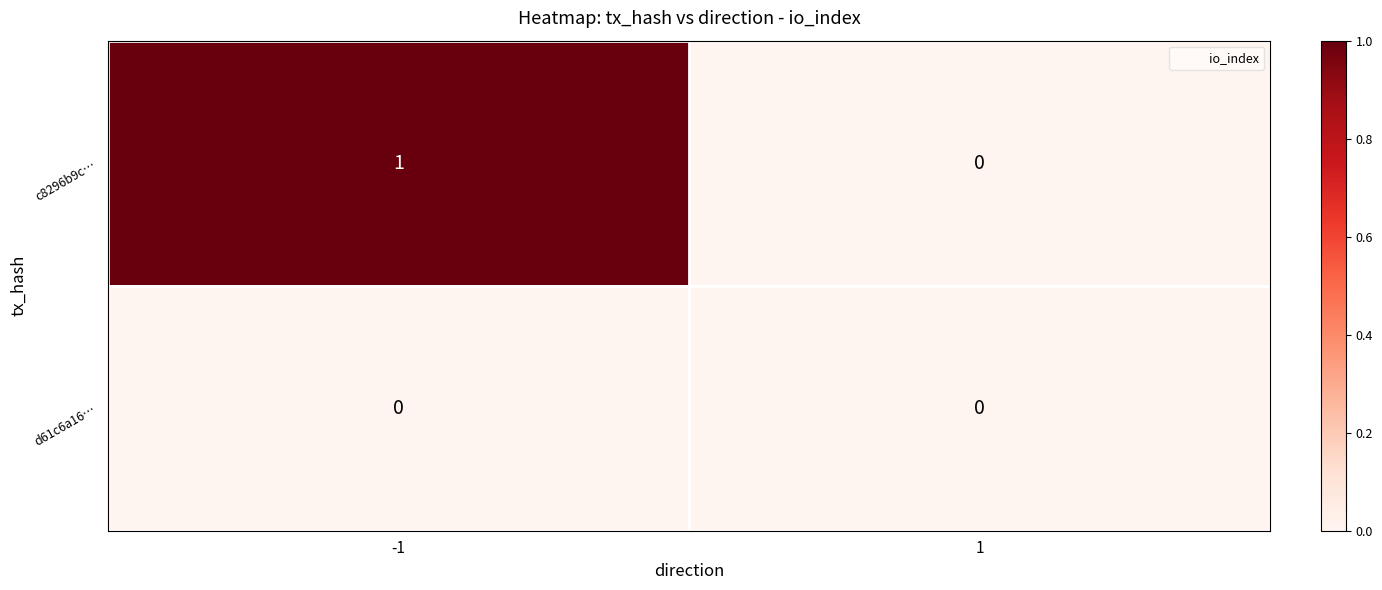

The value of c8296b9c… at 1 is 0. True or false?

True